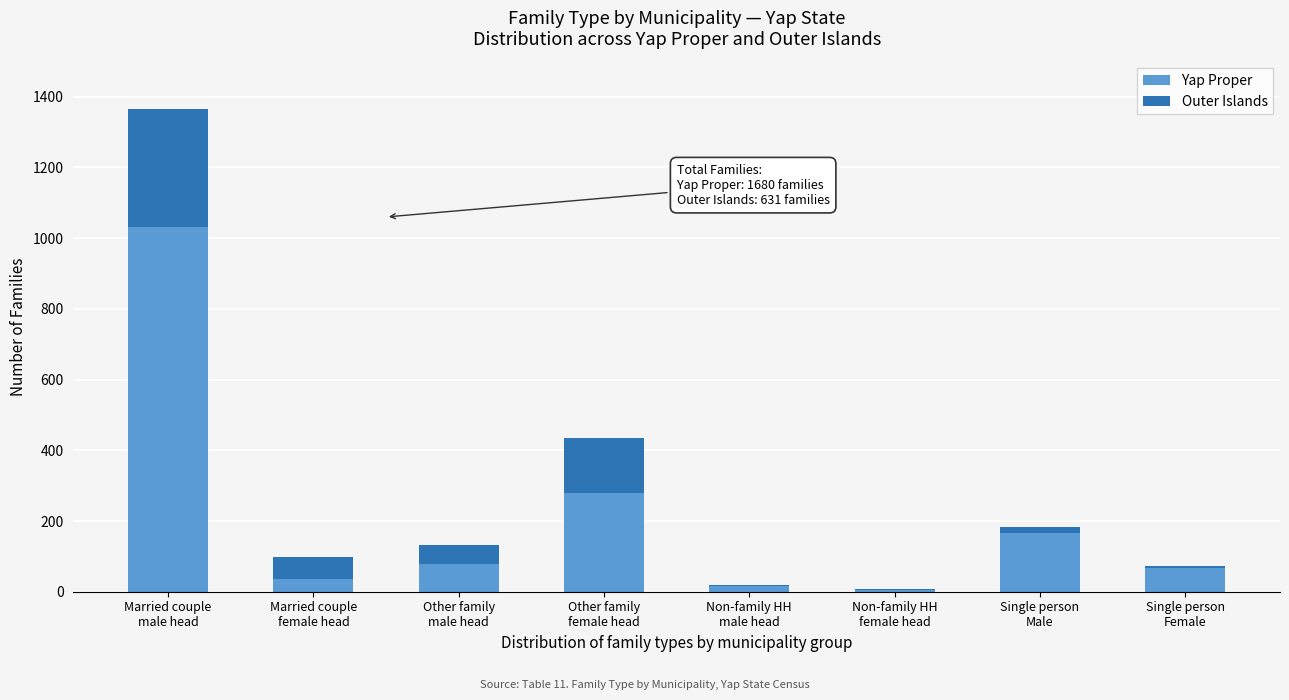

What is the highest value of the Yap Proper series?

1033